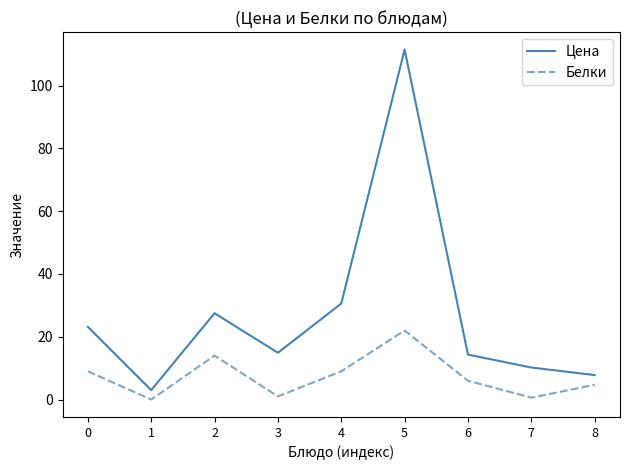

List the series in order of their overall mean, lowest first.

Белки, Цена